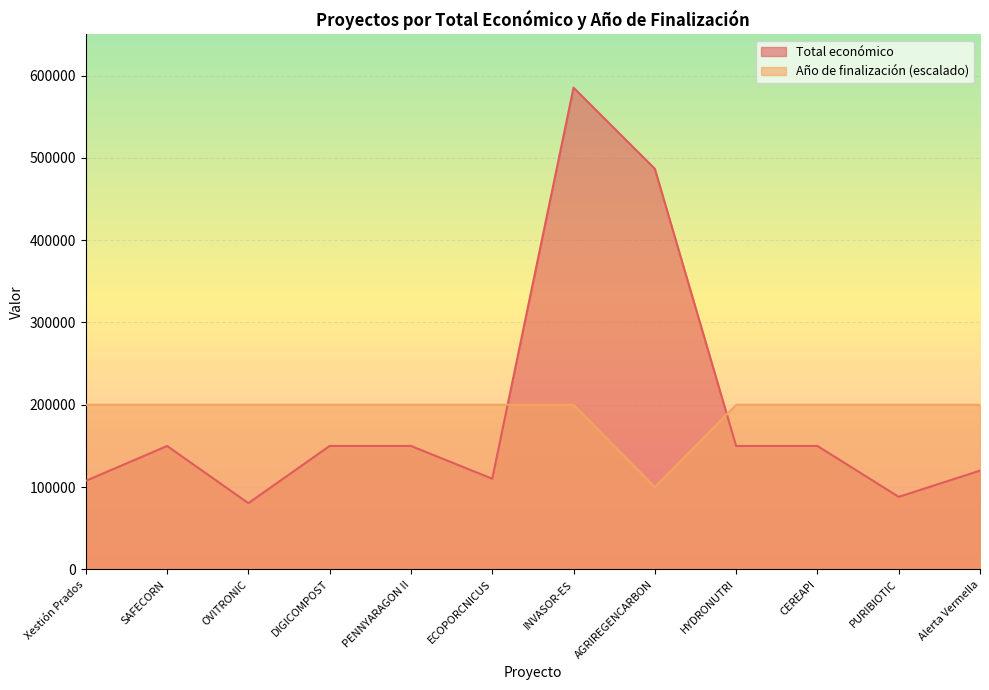

Is it true that Año de finalización equals 335427 at HYDRONUTRI?

False